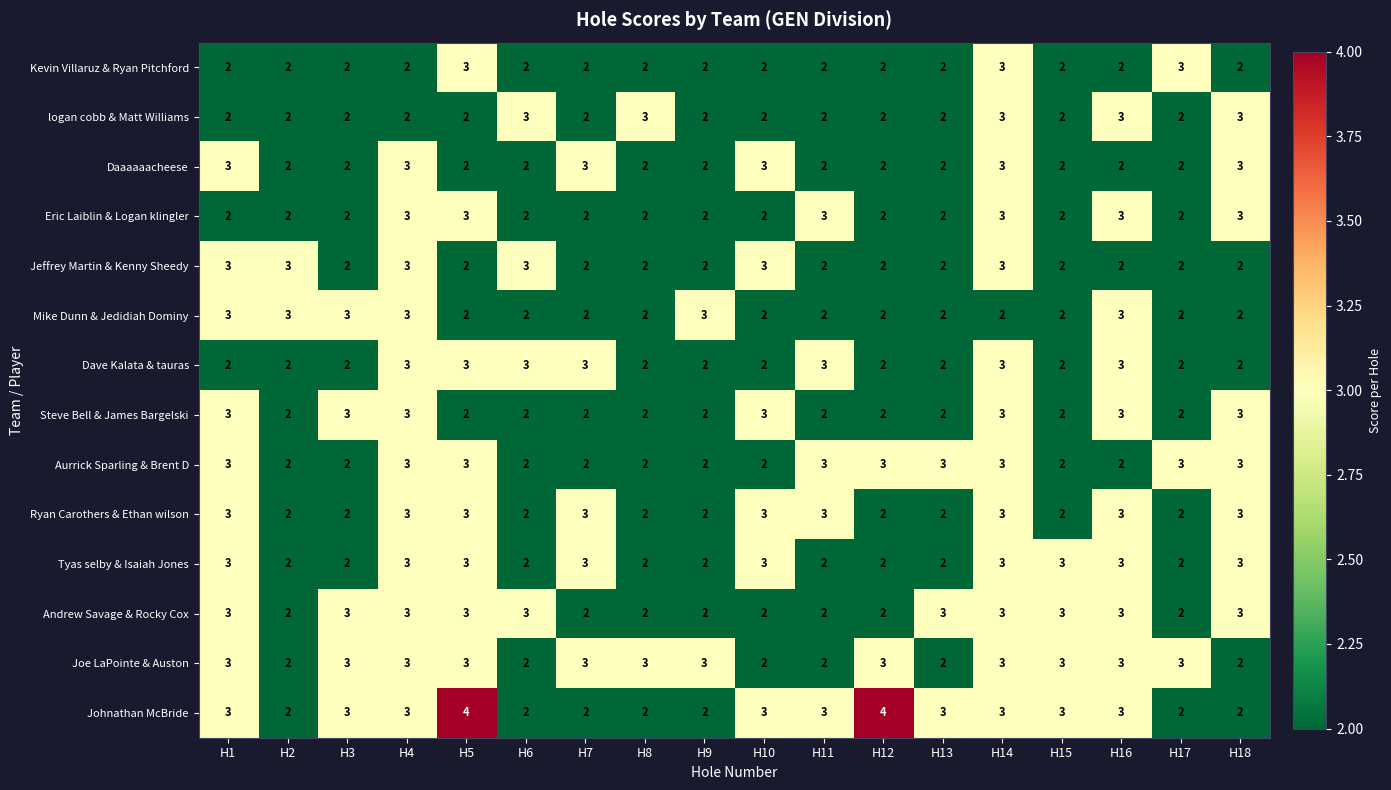

What is the sum of all Ryan Carothers & Ethan wilson values?

45